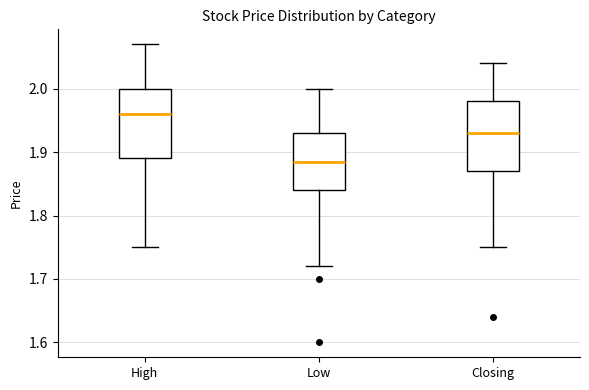

Reading left to right, read every box against the y-axis: the position of its median line, the range the box covers, and the ends of its whiskers. The values are not printed on the chart, so give them approximately, as read against the axis.

High: median 1.96, box 1.89 to 2.00, whiskers 1.75 to 2.07
Low: median 1.89, box 1.84 to 1.93, whiskers 1.72 to 2.00
Closing: median 1.93, box 1.87 to 1.98, whiskers 1.75 to 2.04